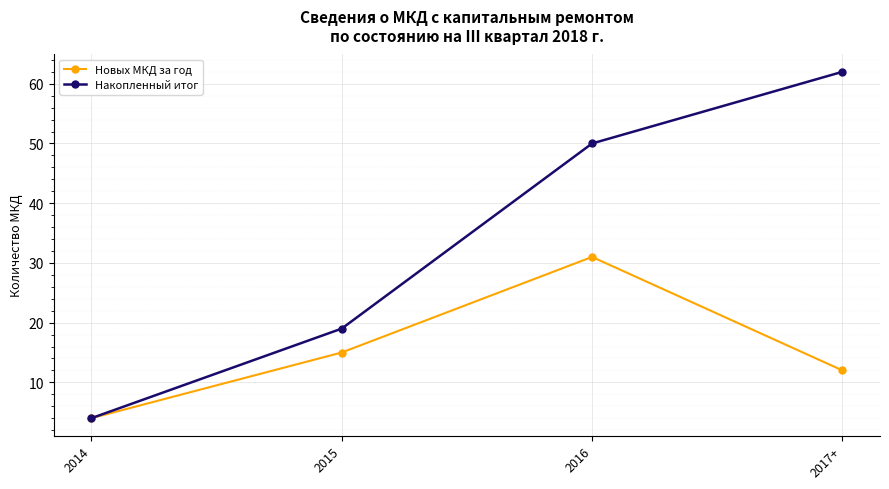

How many lines are shown in the chart?

2